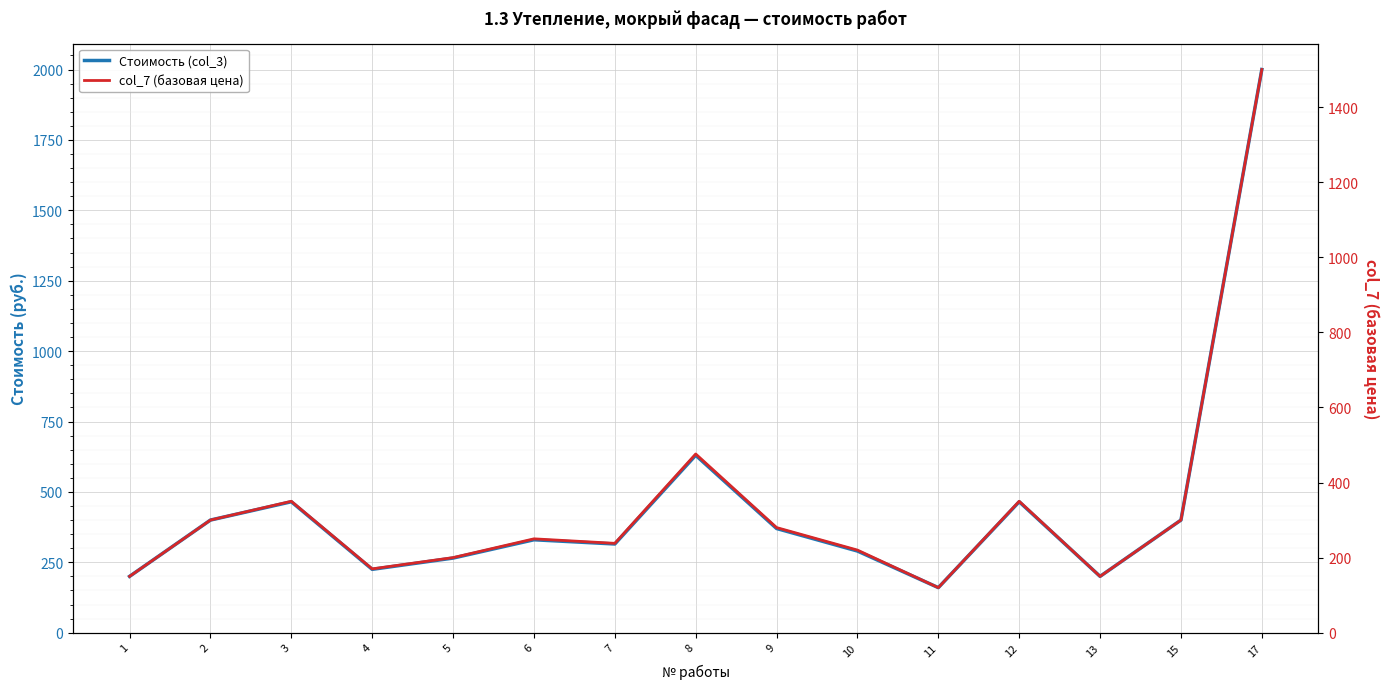

What is the average value of the col_7 (базовая цена) series?

337